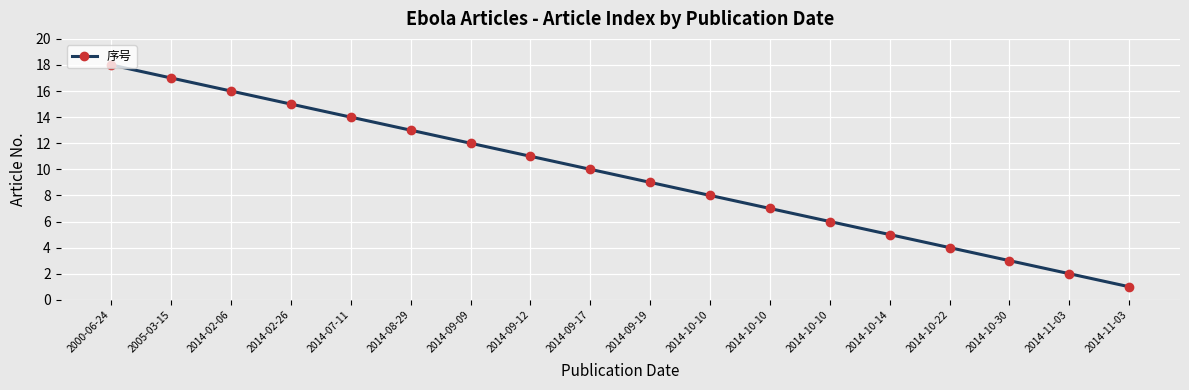

How many data points does each series have?

18